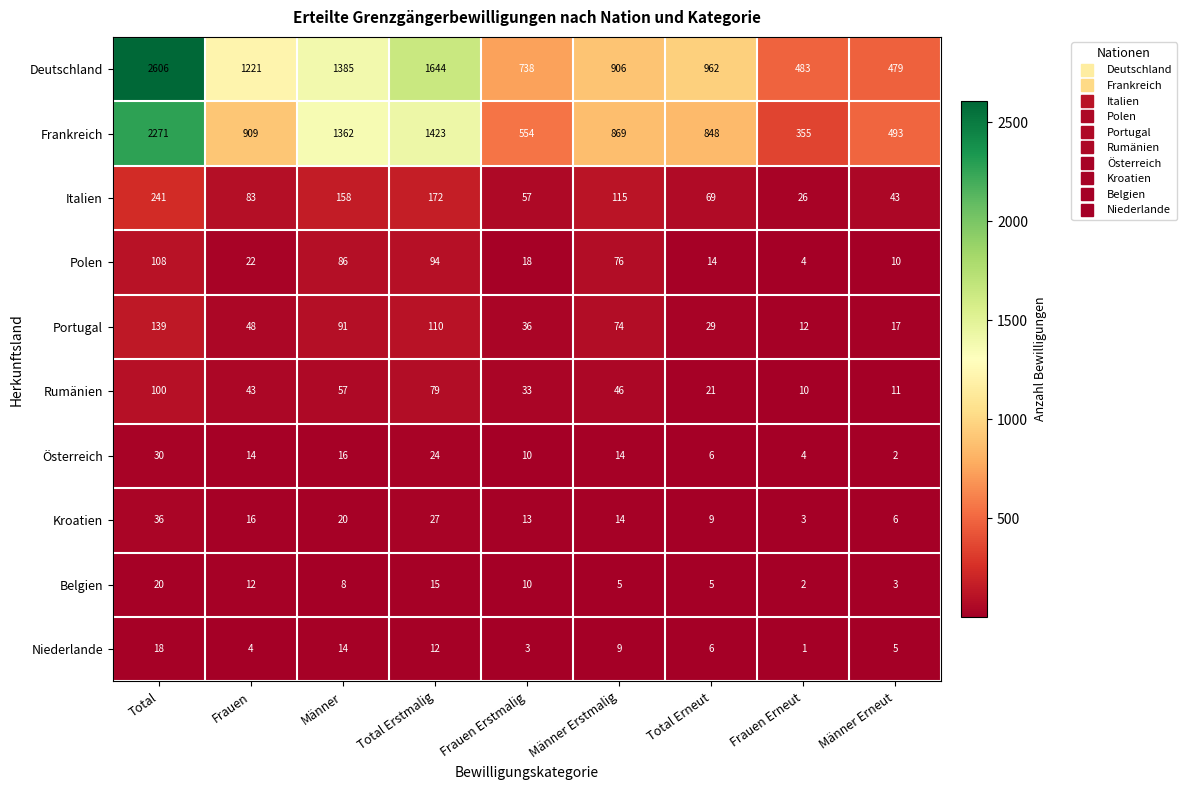

True or false: Frankreich has a value of 708 at Total Erstmalig.

False